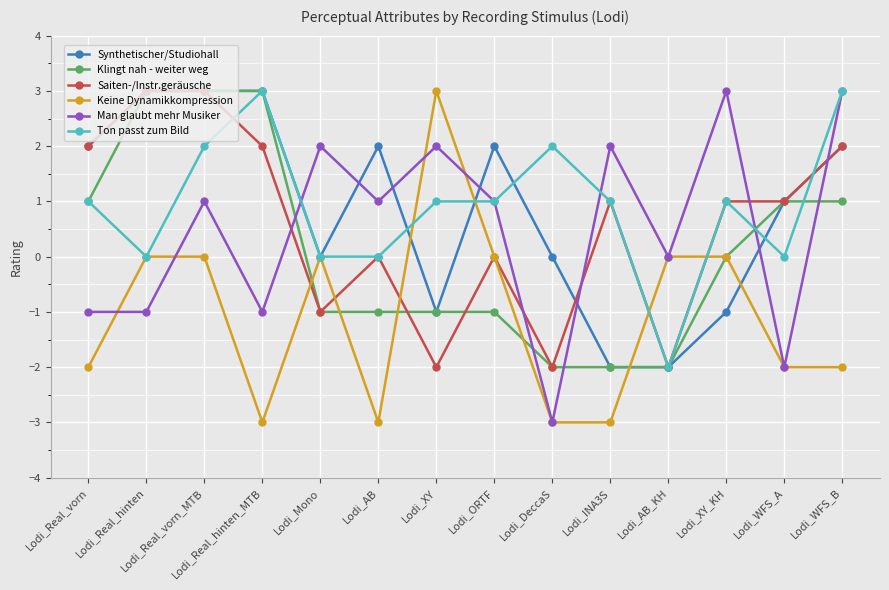

What is the label of the 7th point from the right?

Lodi_ORTF